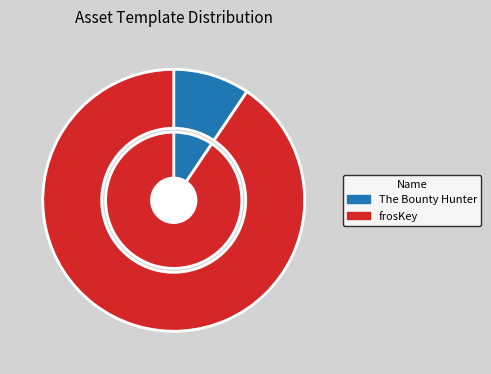

Approximately how many times larger is the value at The Bounty Hunter compared to frosKey?

0.1